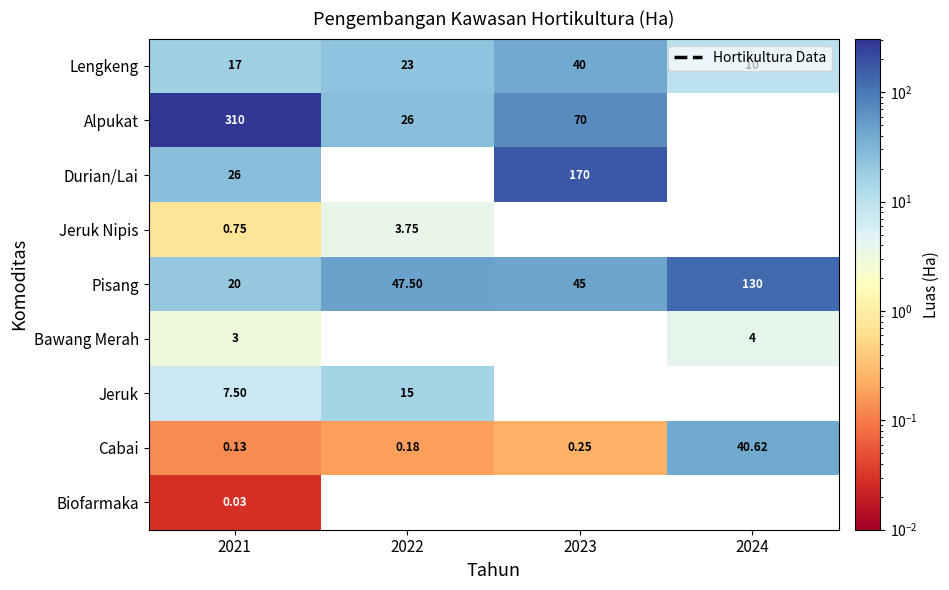

Is the value of Jeruk at 2022 greater than the value of Biofarmaka at 2023?

Yes